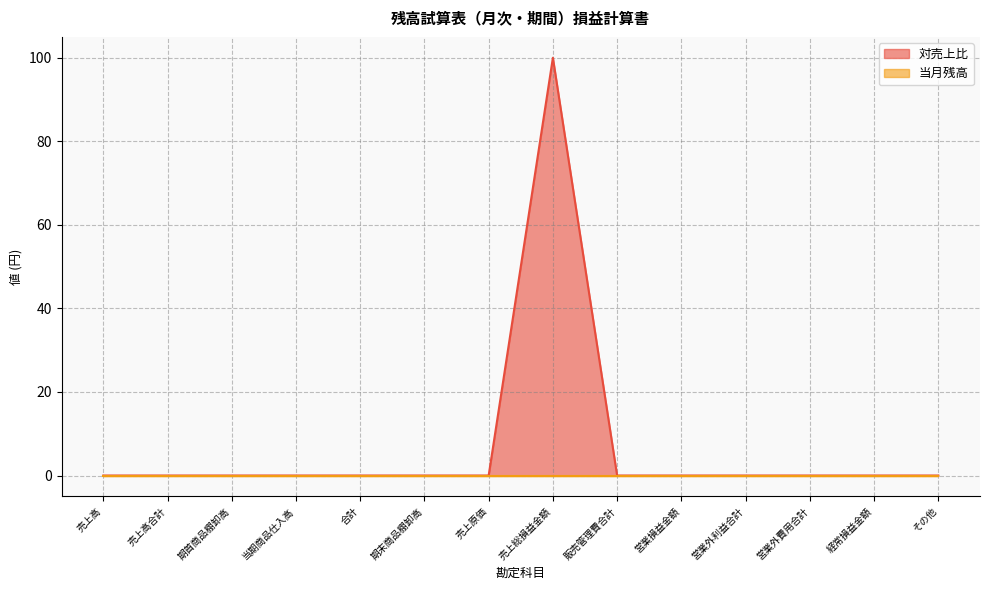

True or false: there are more than 0 points higher than both neighbors.

True